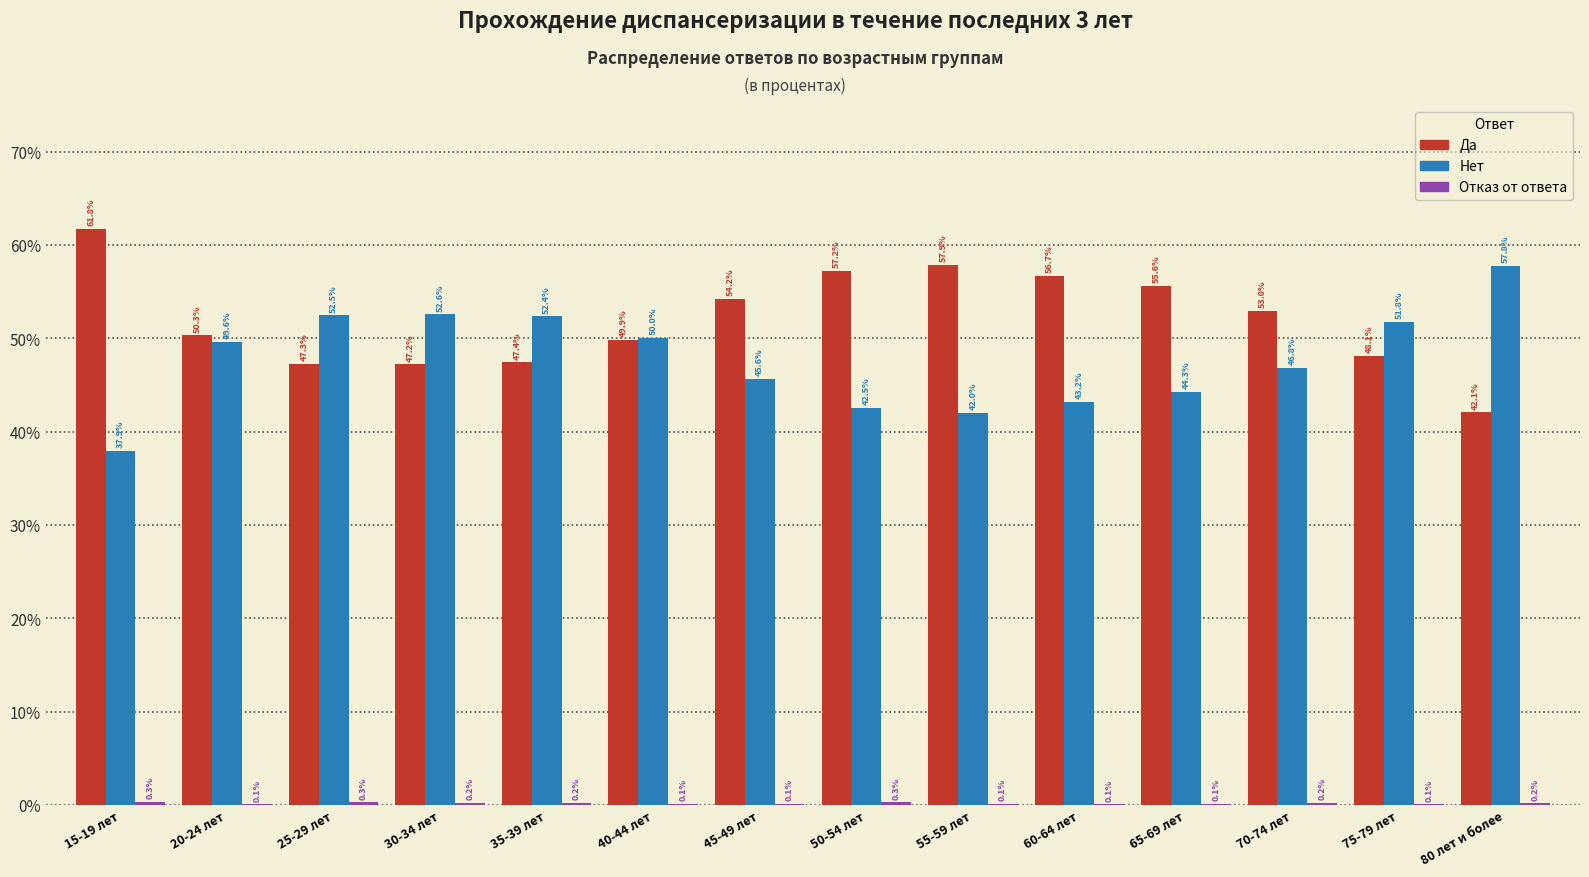

Which series has the largest total across all categories?

Да